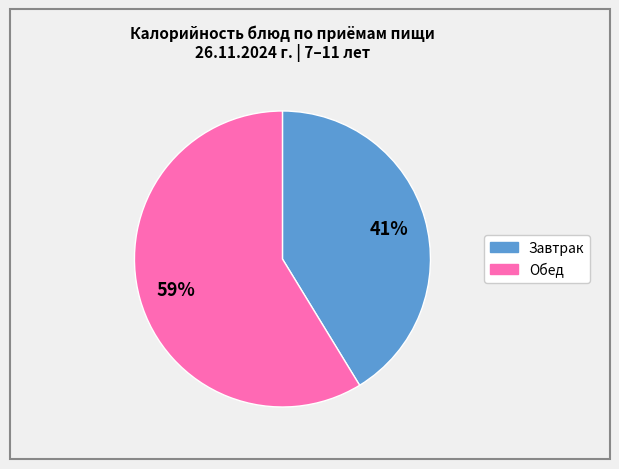

To the nearest percent, what is the average slice percentage?

50%